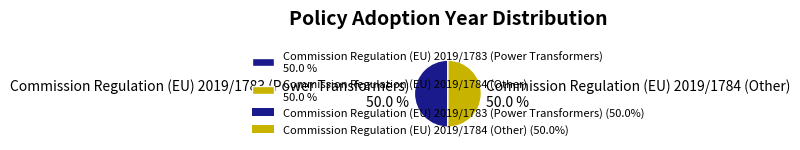

Is it true that Commission Regulation (EU) 2019/1784 (Other) is 39% of the pie?

False